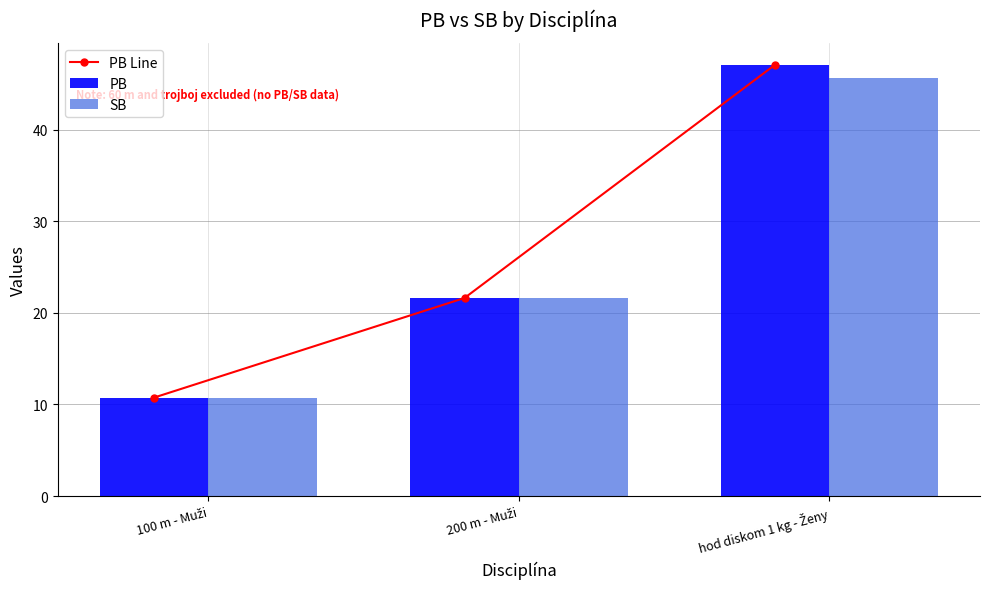

Are the bars horizontal?

No